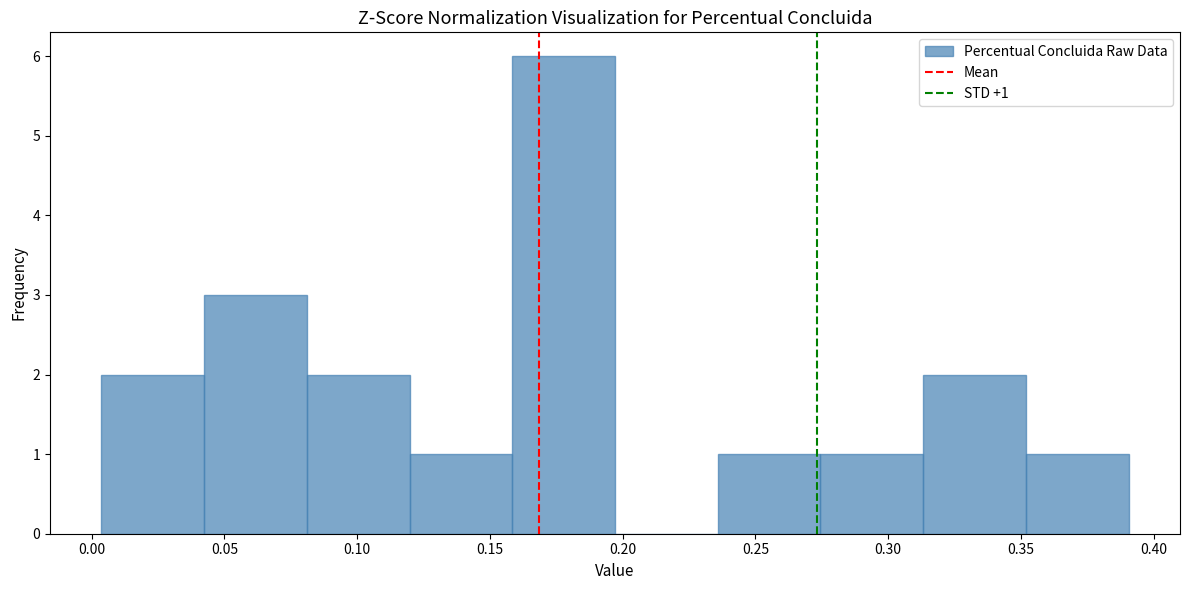

Which range on the x-axis has the tallest bar?

0.160 to 0.195